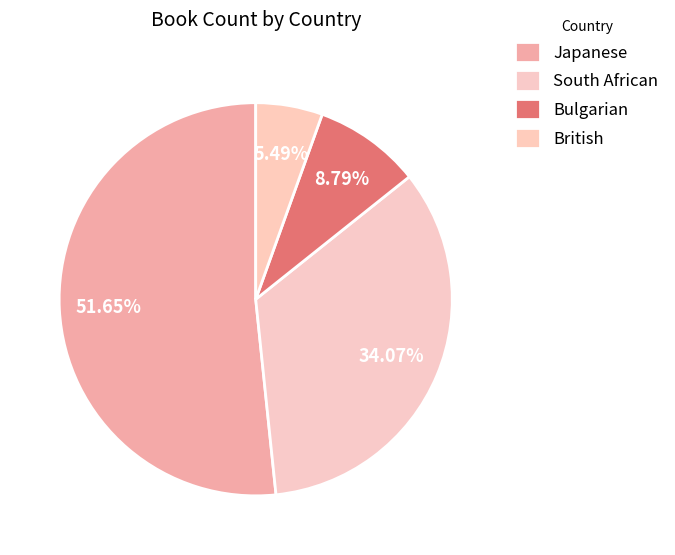

To the nearest percent, what is the difference between the British and South African slice percentages?

29%